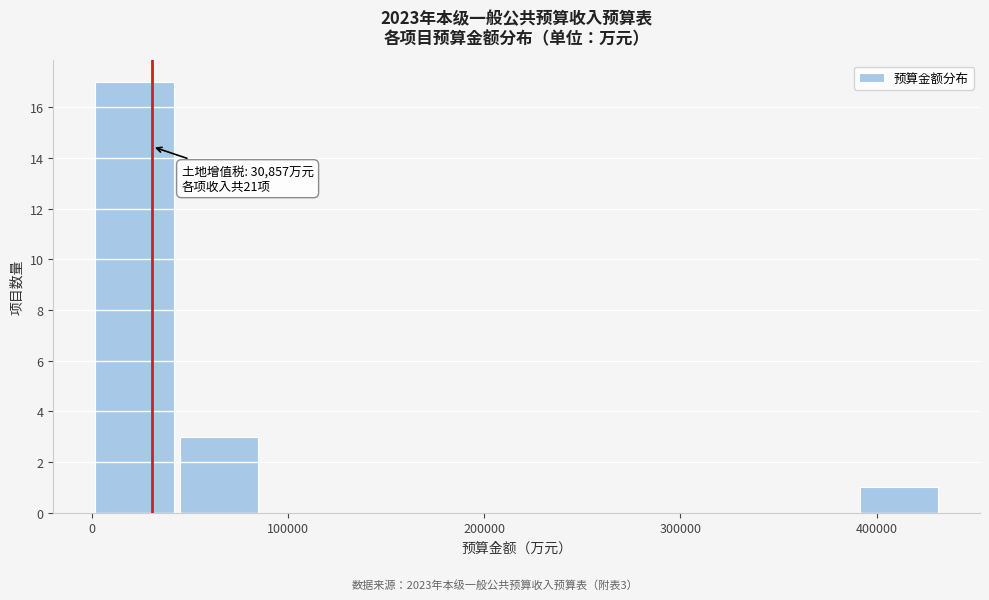

Over which range of the x-axis is the bar tallest?

0 to 40000